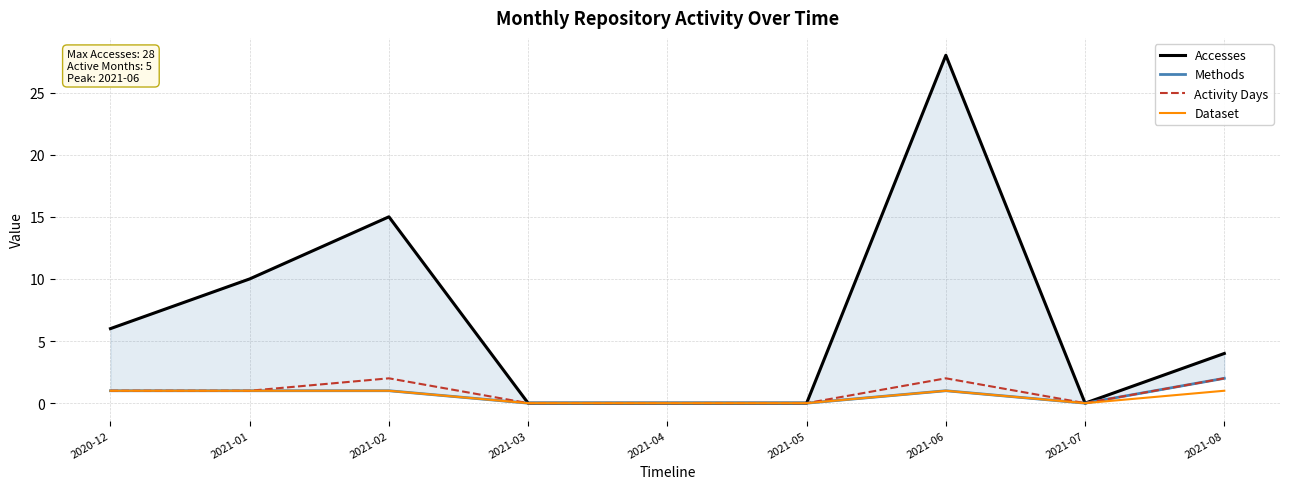

Count the Activity Days values in the range 0 to 2.

9